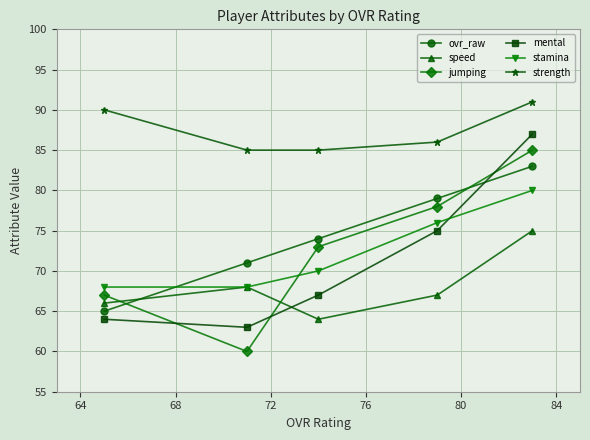

True or false: ovr_raw and mental intersect in this chart.

True